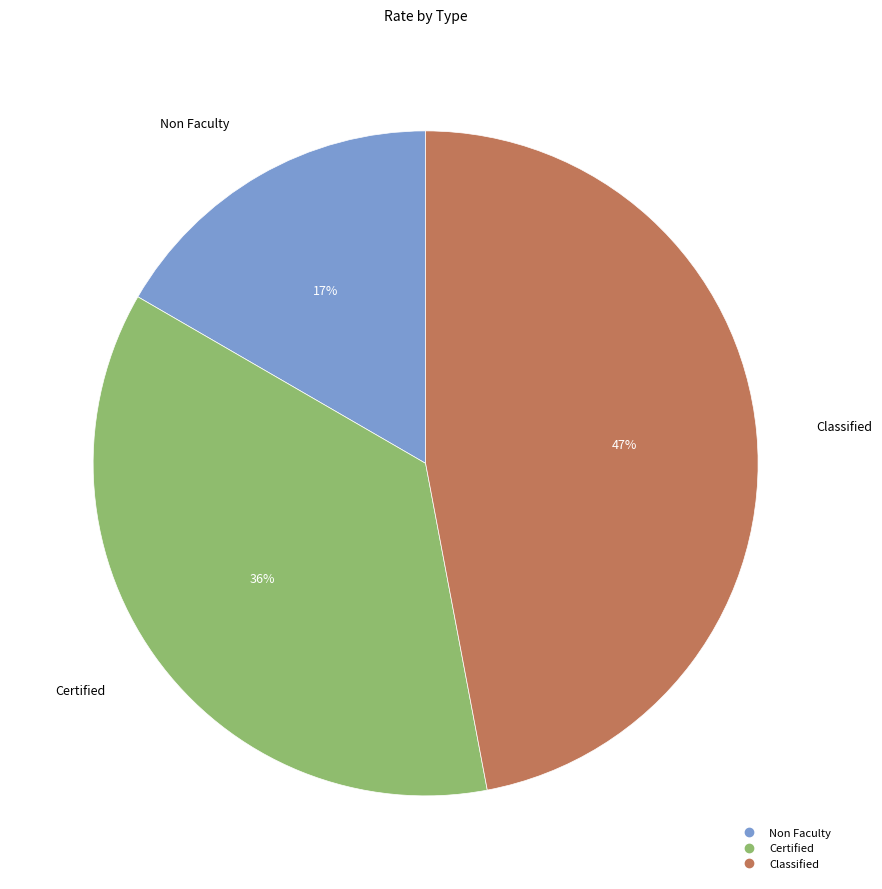

How many segments does this pie chart have?

3